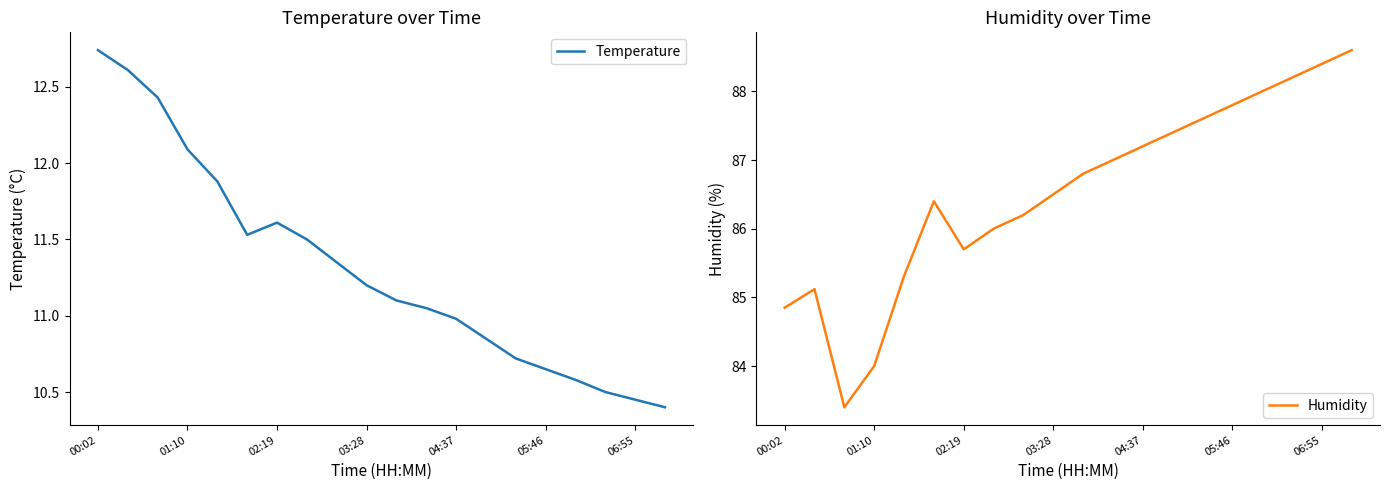

At which label does Temperature reach its peak?

00:02